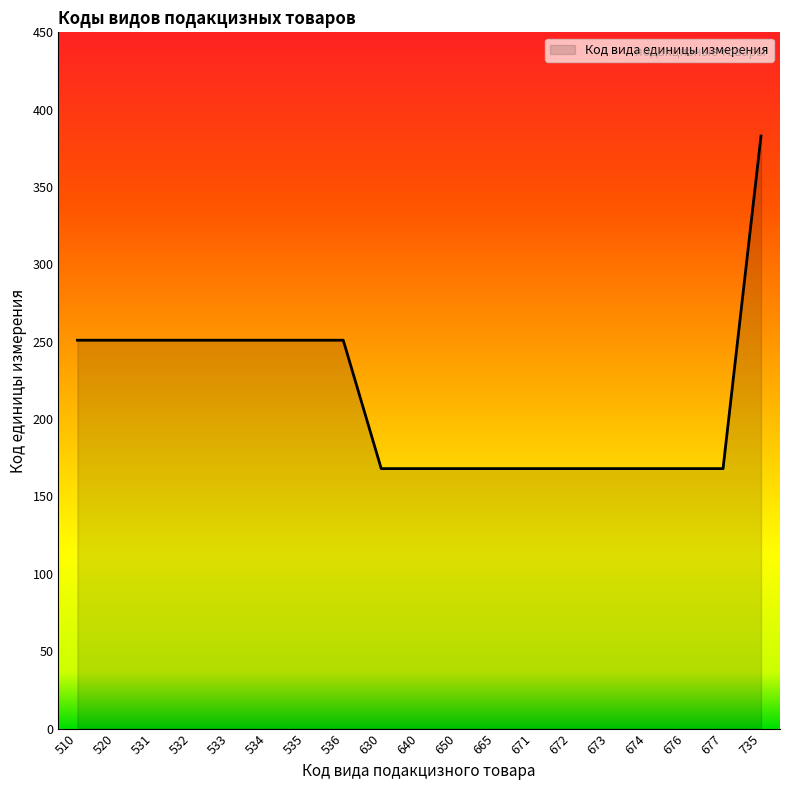

What is the maximum value shown in the chart?

383